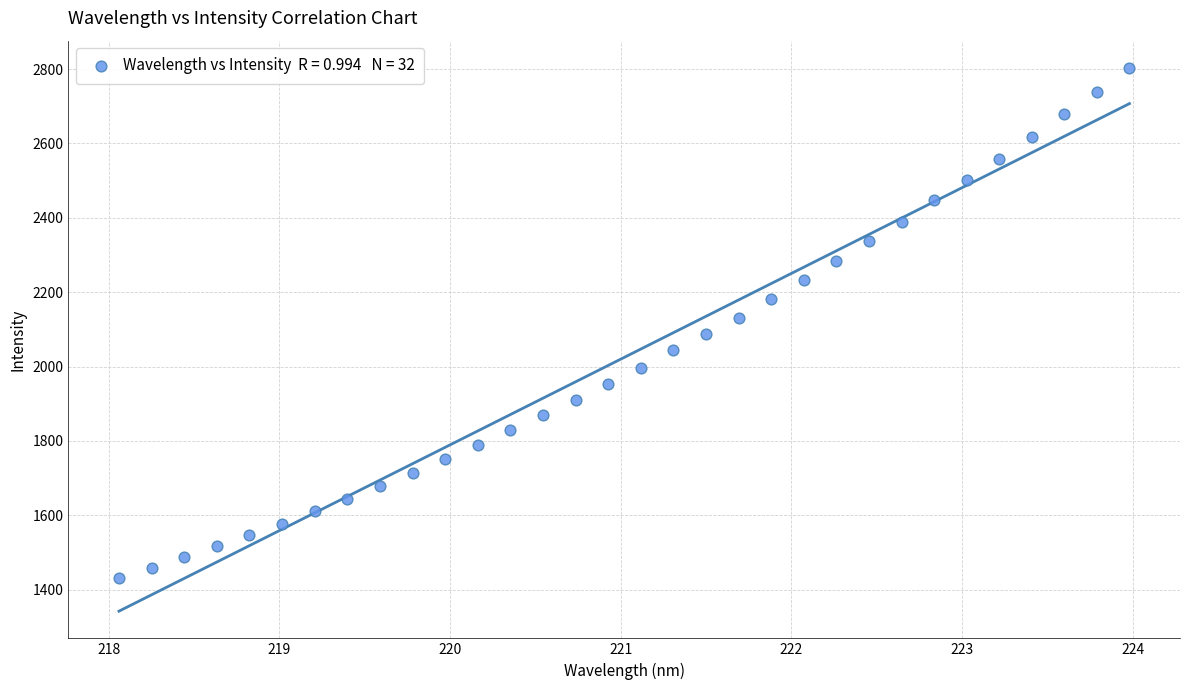

What is the range of Y values (max minus min)?

1371.8